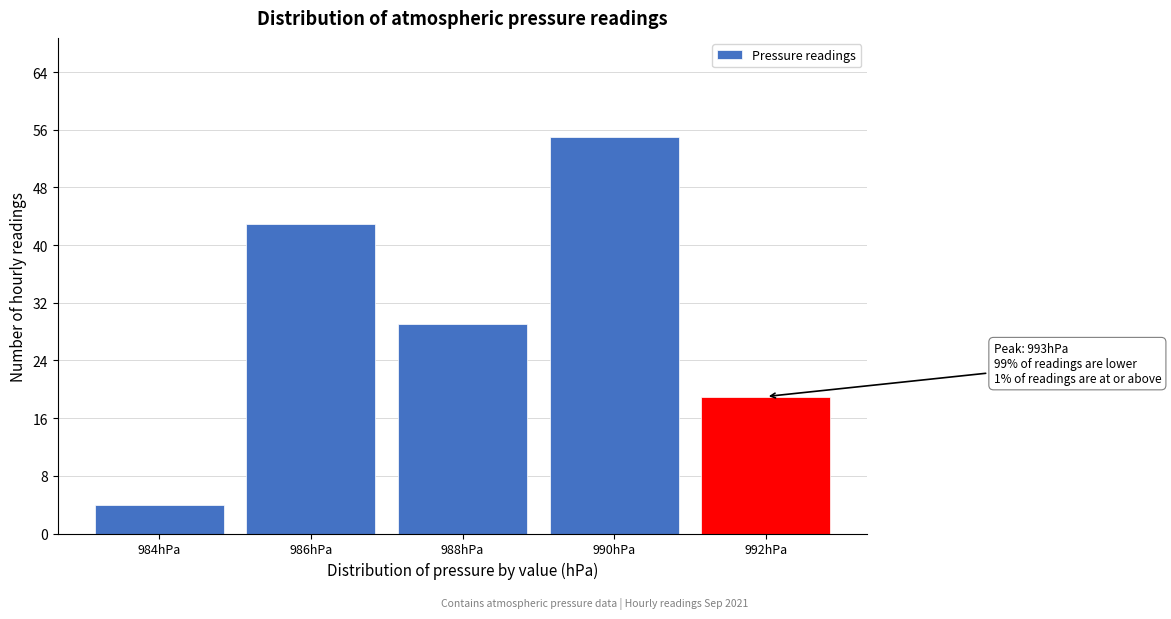

Reading right to left, transcribe all the data shown in this chart.

992hPa=19	990hPa=55	988hPa=29	986hPa=43	984hPa=4